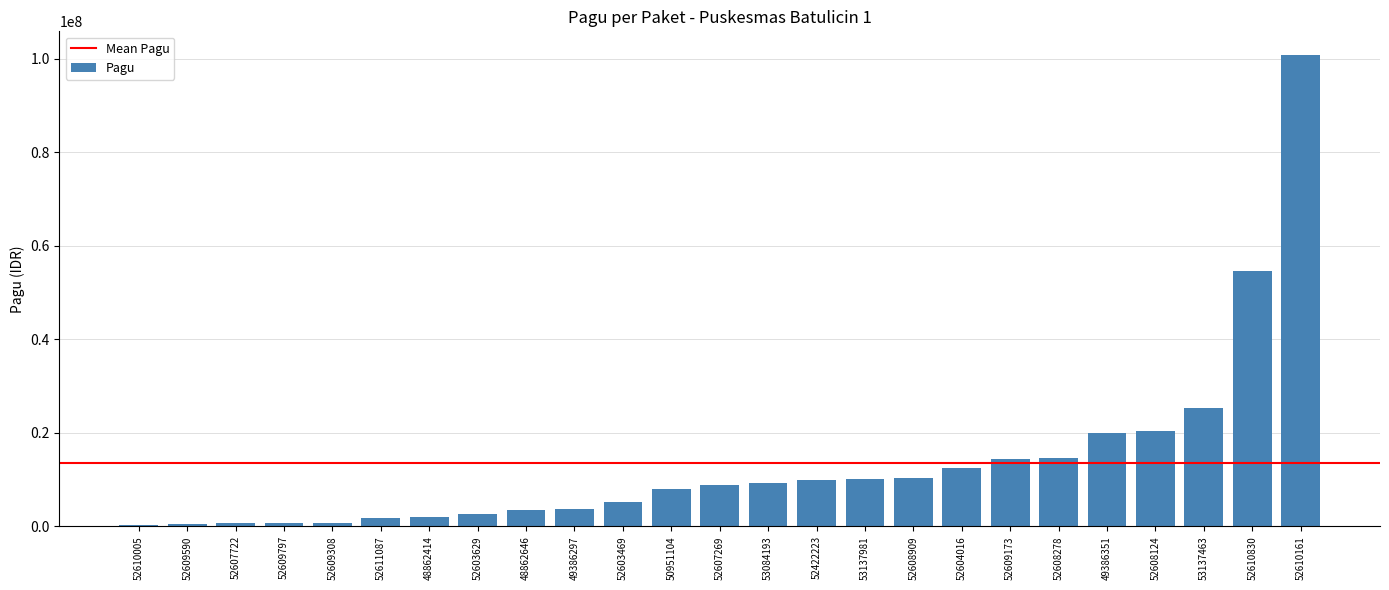

The chart shows a value of 8940000 at 52607269. True or false?

True